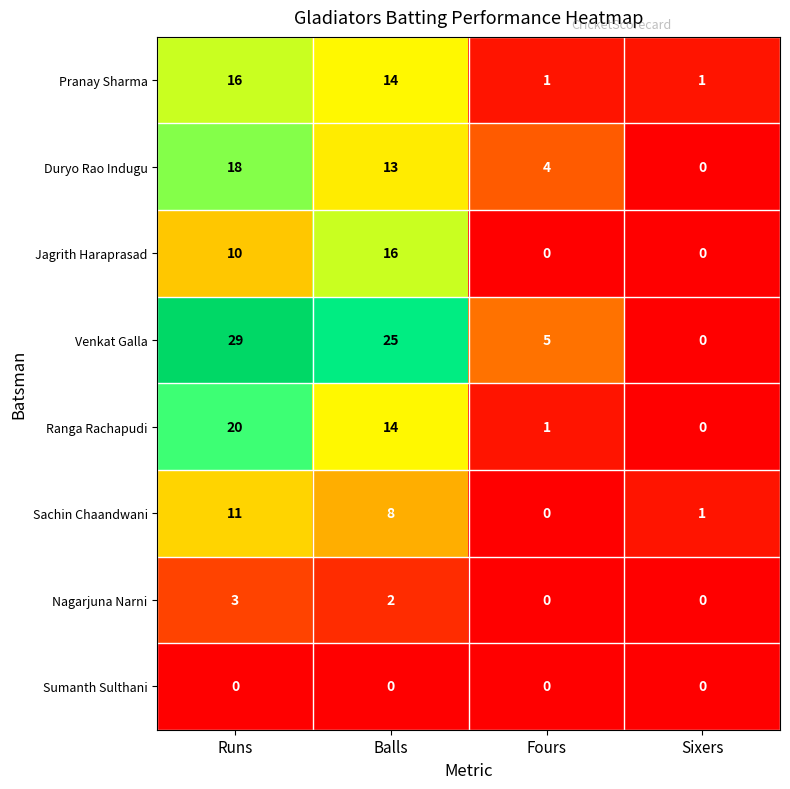

How many values in the Ranga Rachapudi series are below 14?

2